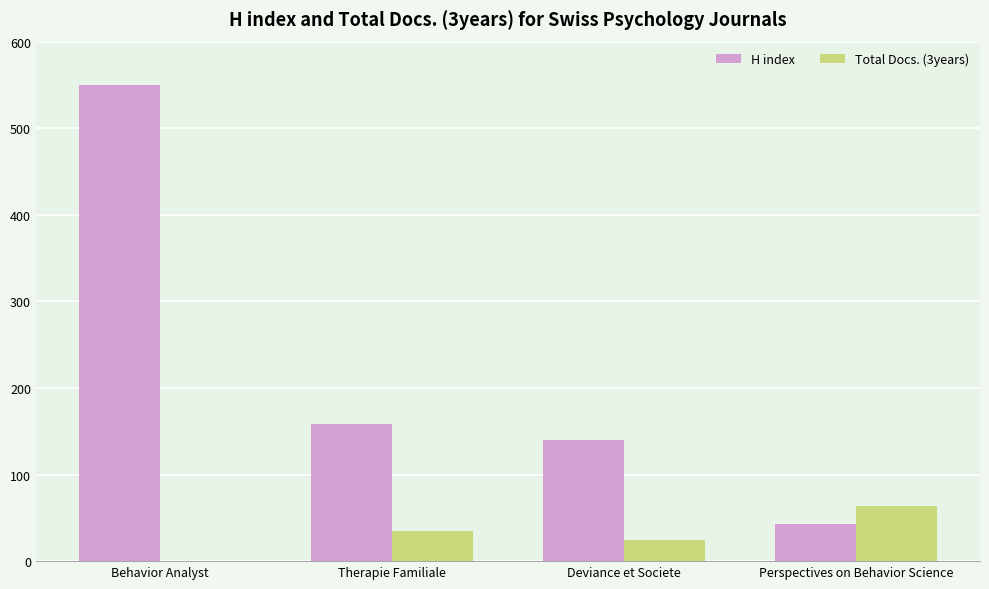

Which series changed the most between Deviance et Societe and Perspectives on Behavior Science?

H index